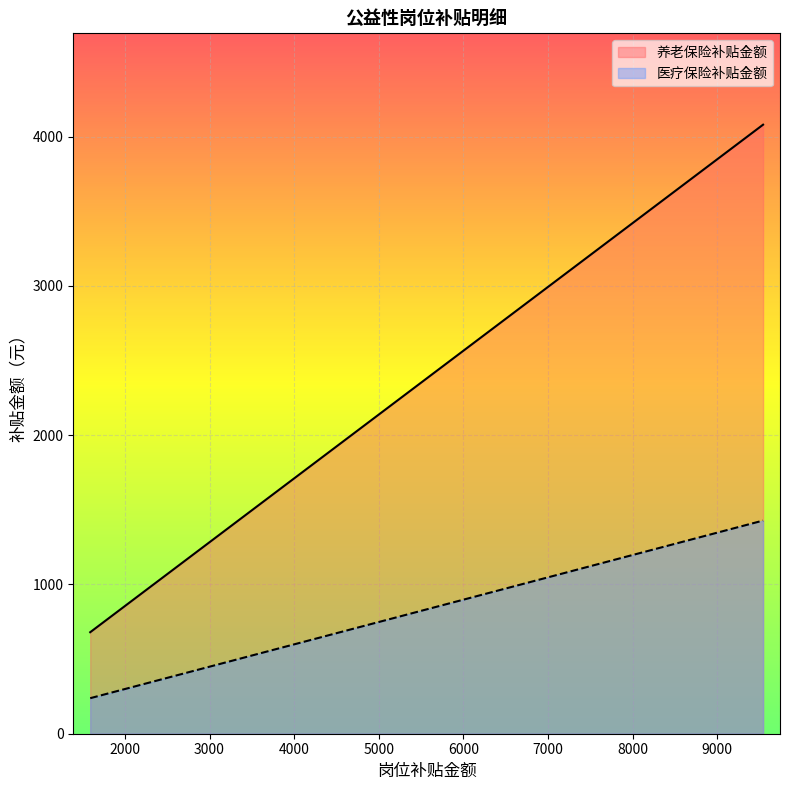

What is the sum of all 养老保险补贴金额 values?

25840